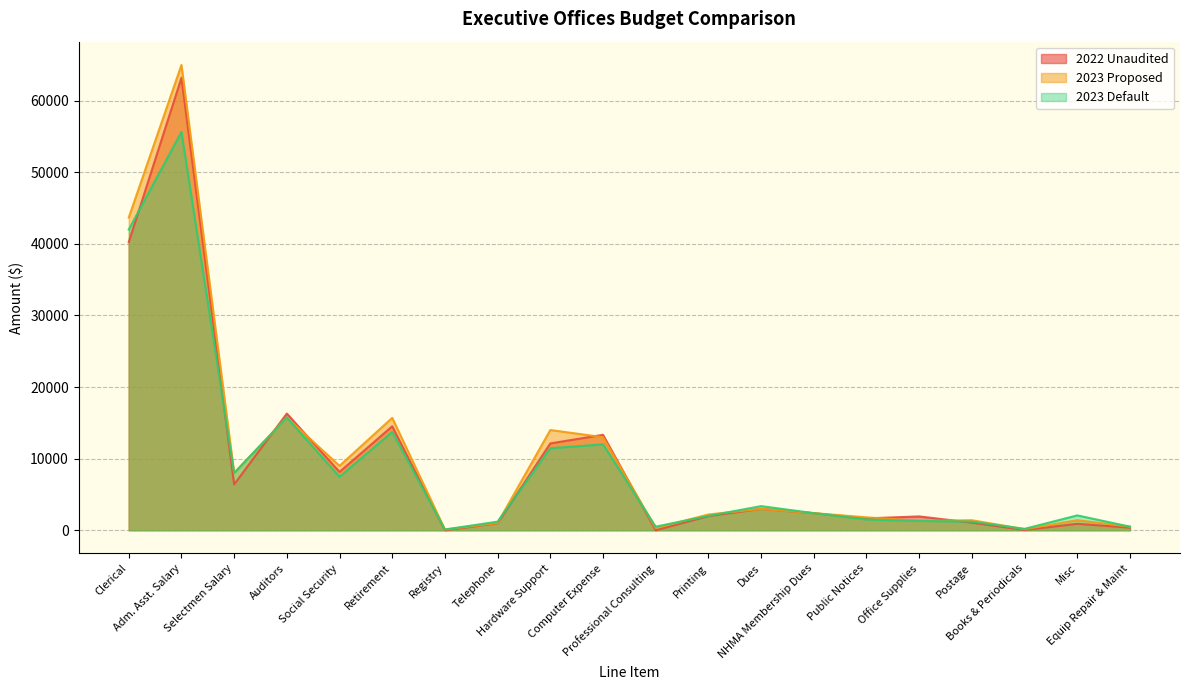

Is it true that 2022 Unaudited equals 1975.0 at Printing?

True